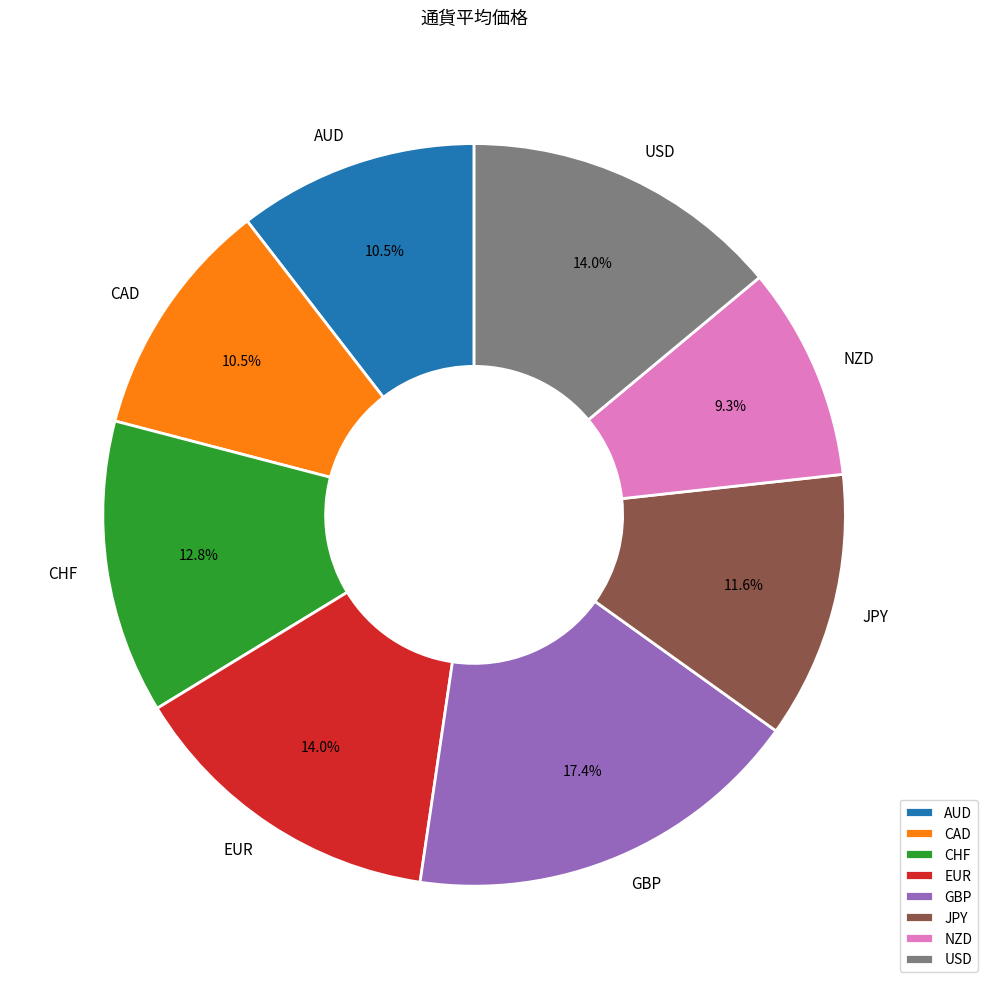

Is it true that GBP is 10% of the pie?

False